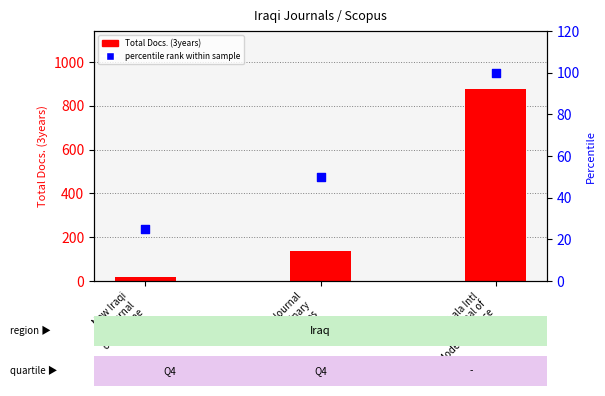

Which series has the largest Y range (max minus min)?

Total Docs. (3years)